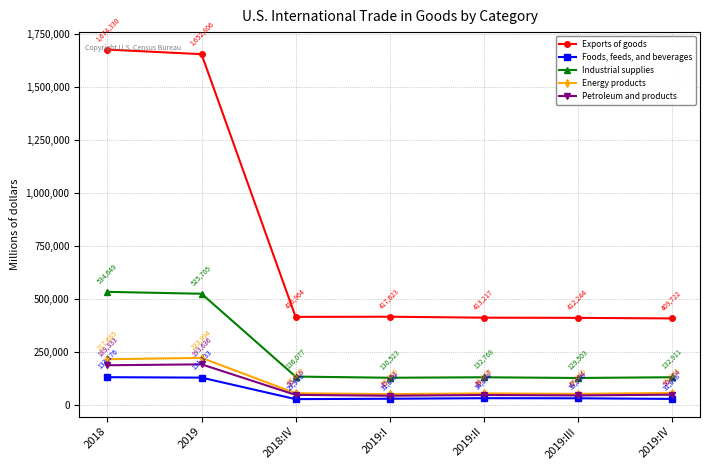

Reading left to right, list all the values displayed in this chart.

Exports of goods: 1674330	1652806	416964	417623	413217	412244	409722
Foods, feeds, and beverages: 133176	131133	29988	31835	34304	33926	31068
Industrial supplies: 534649	525705	136077	130523	132768	129503	132911
Energy products: 217685	223994	57659	53380	56888	54645	59081
Petroleum and products: 189333	193636	50018	45951	49417	47394	50874